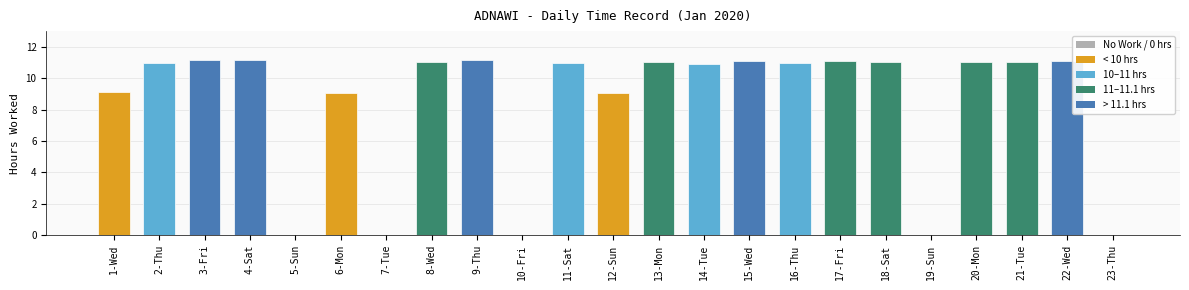

What is the sum of the values at 6-Mon and 7-Tue?

9.1